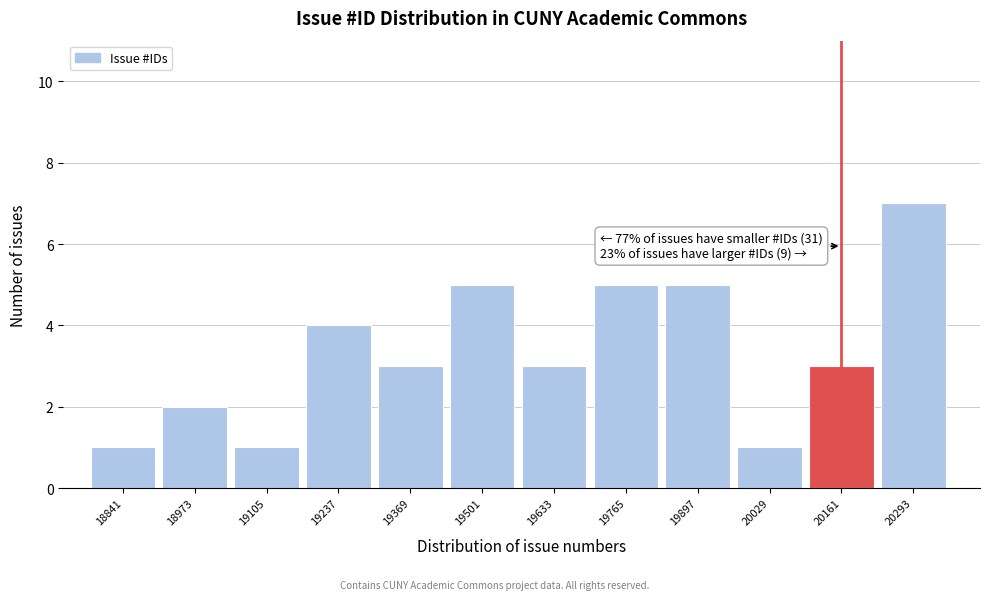

Reading left to right, list all the values displayed in this chart.

1	2	1	4	3	5	3	5	5	1	3	7